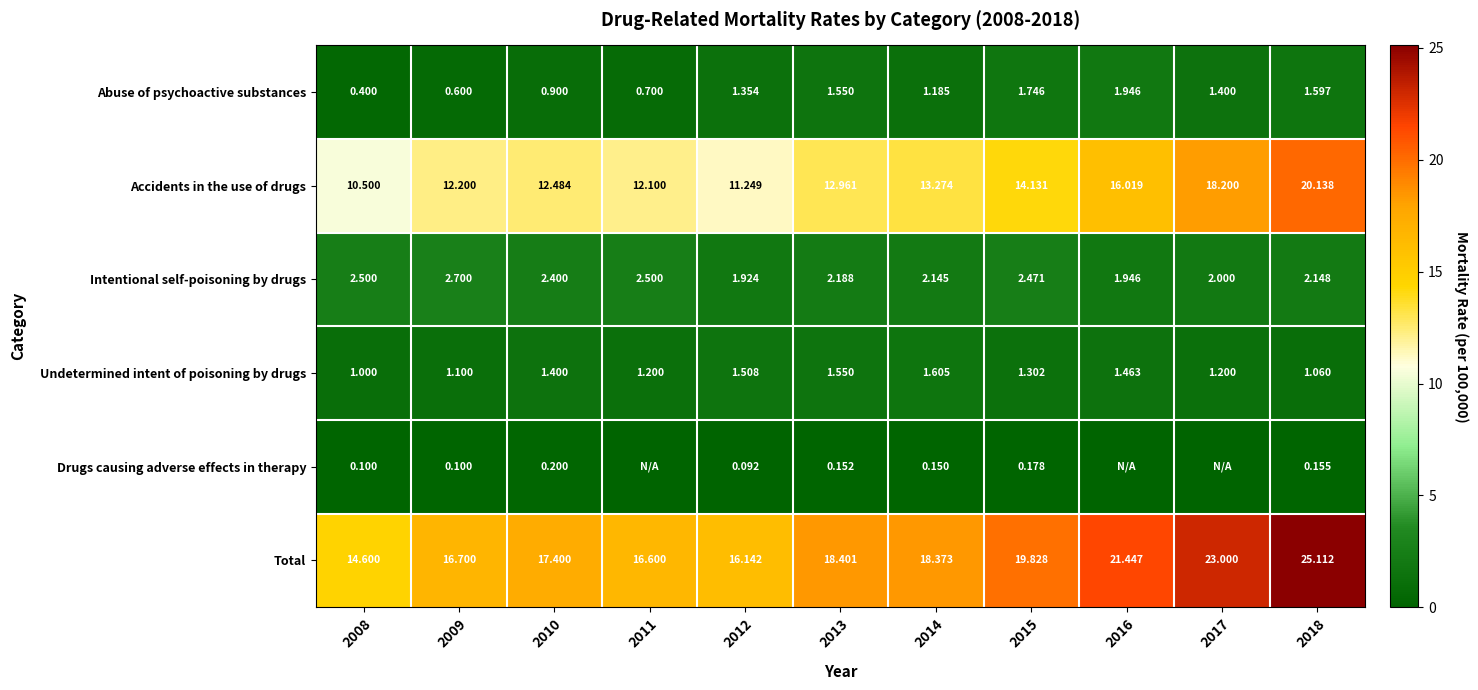

At which category is the sum across all series the highest?

2018